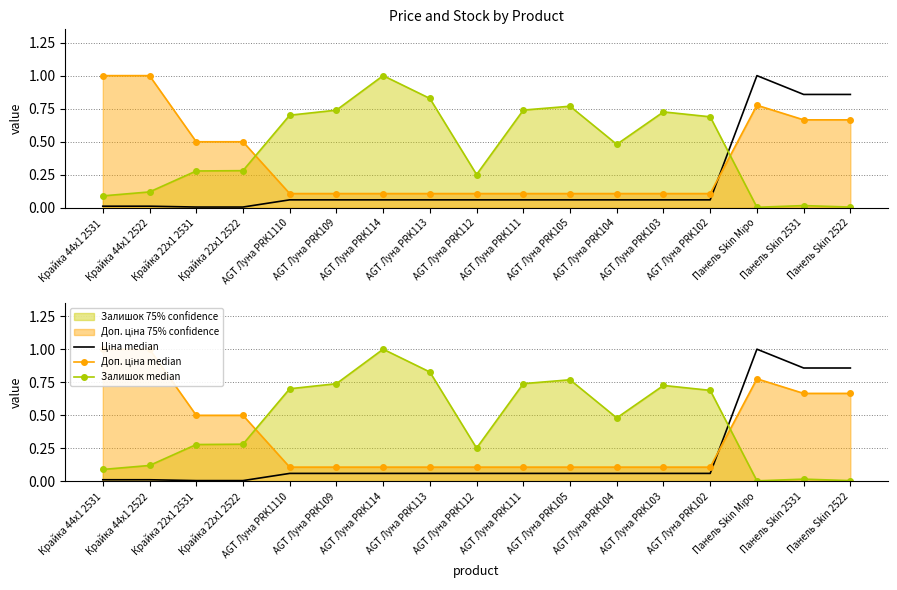

True or false: Залишок median and Ціна median cross at least once.

True